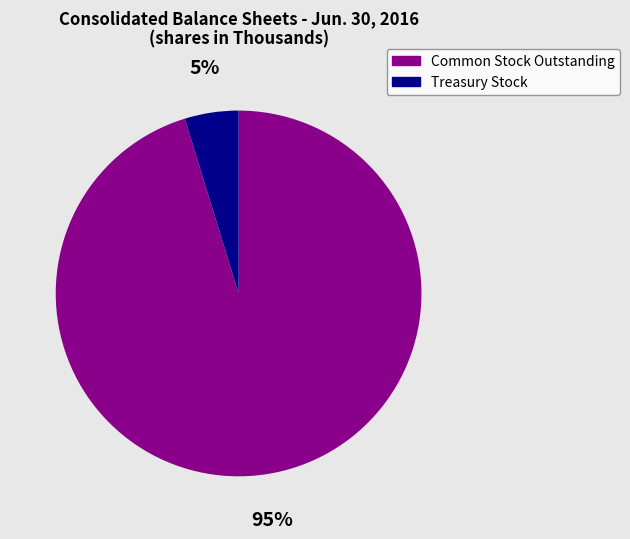

Is there a majority slice in this chart?

Yes